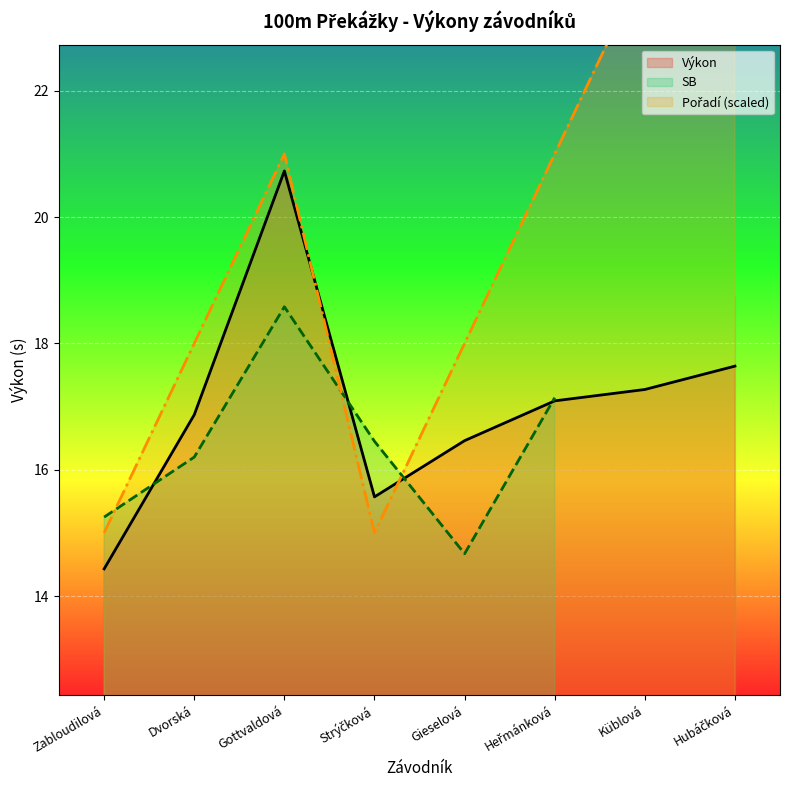

What is the value of the Výkon point at the 3rd from the left?

20.7